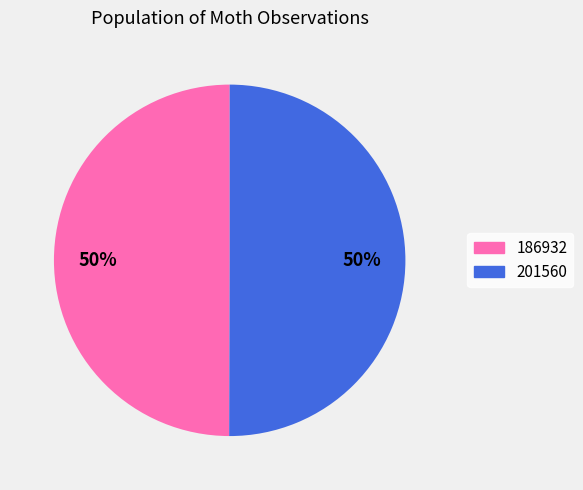

Combined, do 186932 and 201560 account for over 50%?

Yes